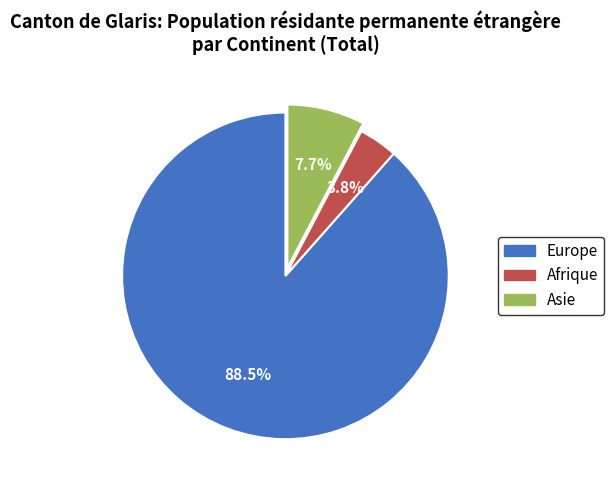

Combined, do Europe and Asie account for over 50%?

Yes